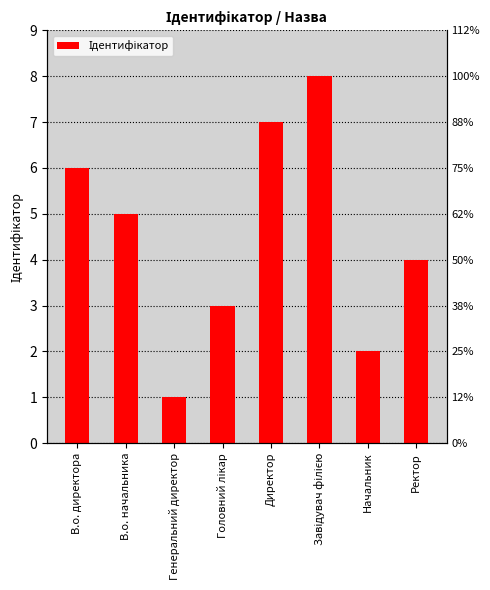

At which category does the chart reach its peak across all series?

Завідувач філією